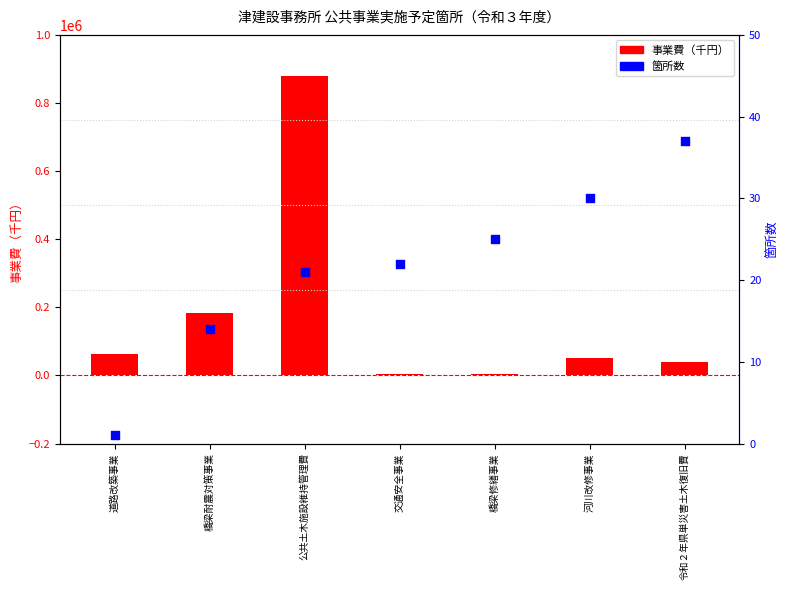

At how many categories does at least one series exceed 575391?

1